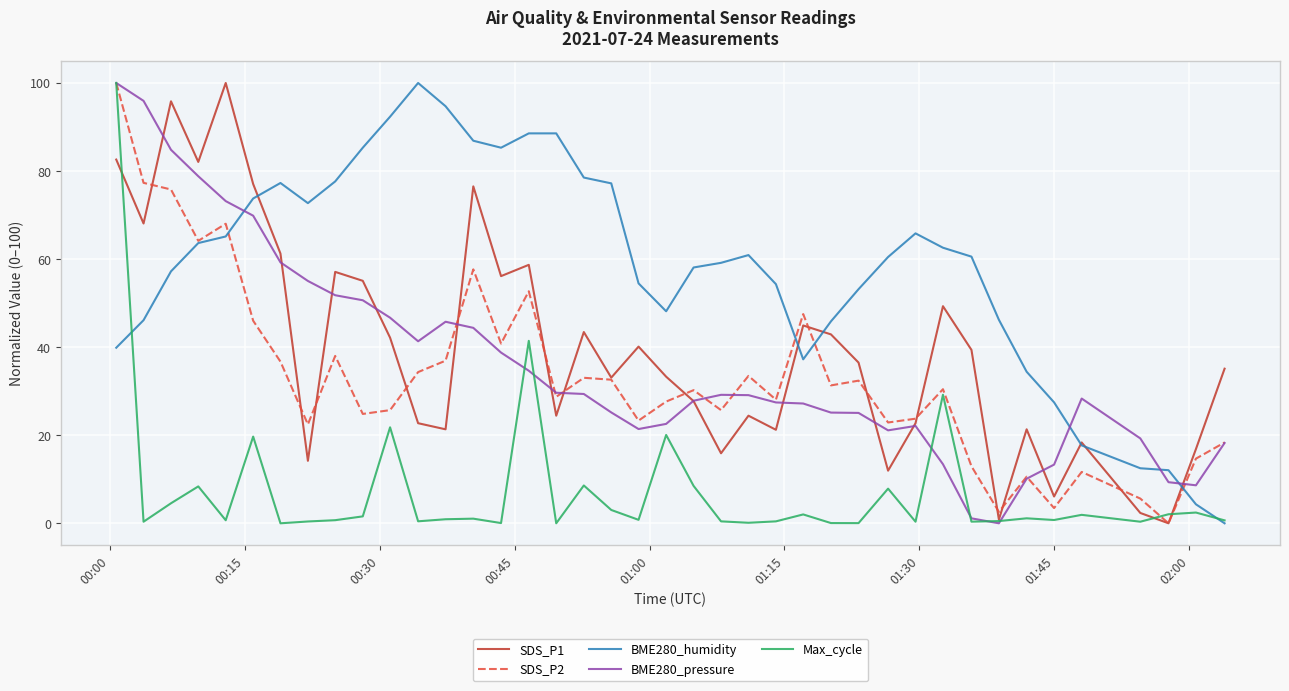

What is the maximum value shown in the chart?

100.0